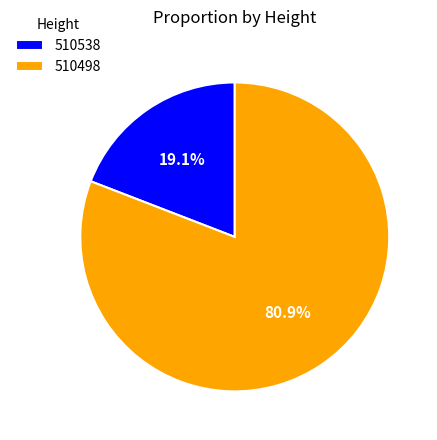

Which slice represents more than half of the pie?

510498